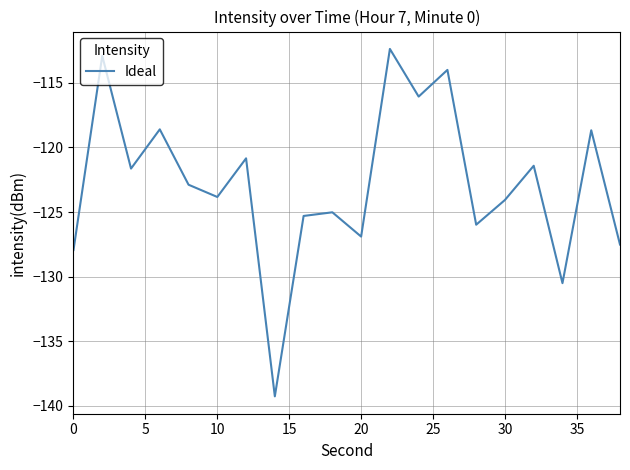

What is the difference between the maximum and minimum values?

26.9